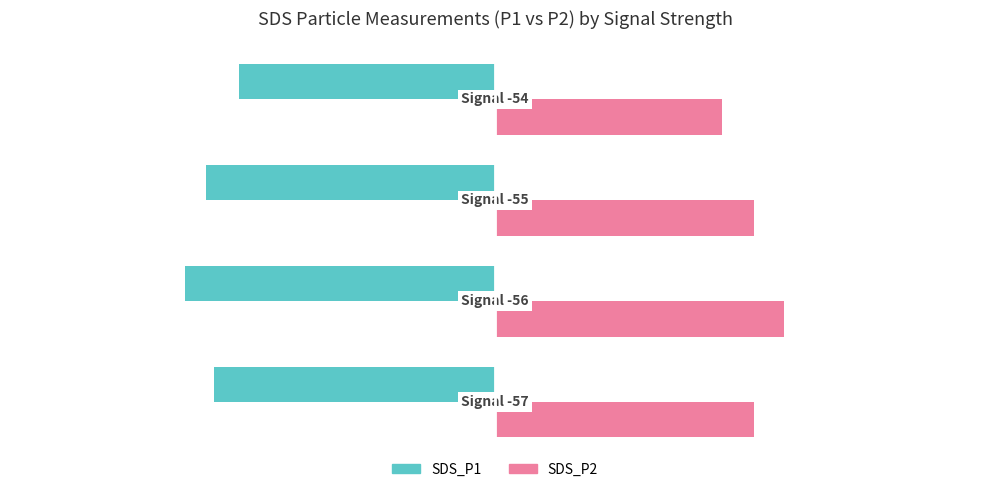

At how many categories does at least one series exceed 1?

4